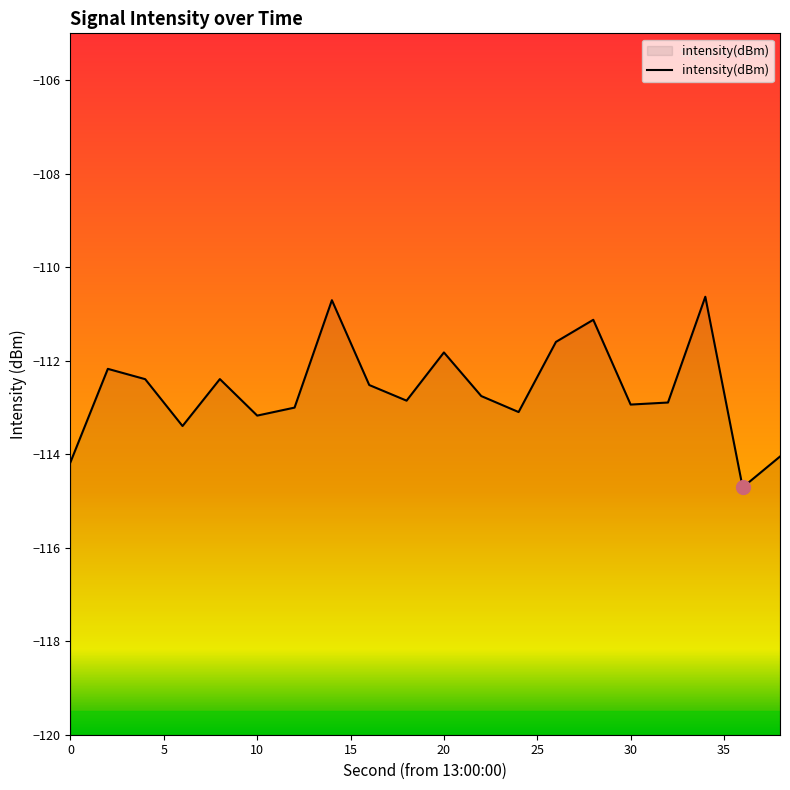

What is the smallest value displayed?

-114.7